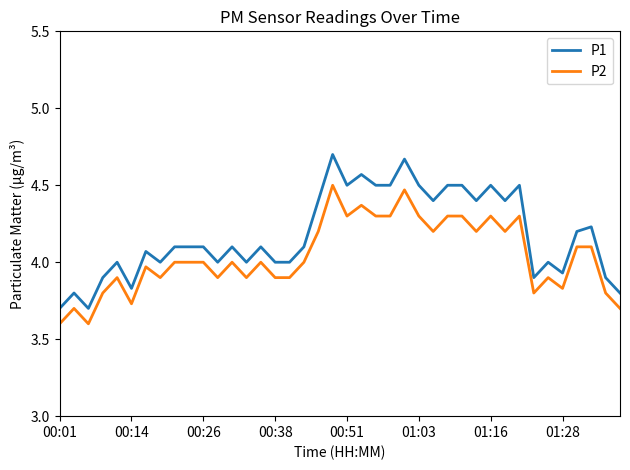

Which series has the largest range (max minus min)?

P1